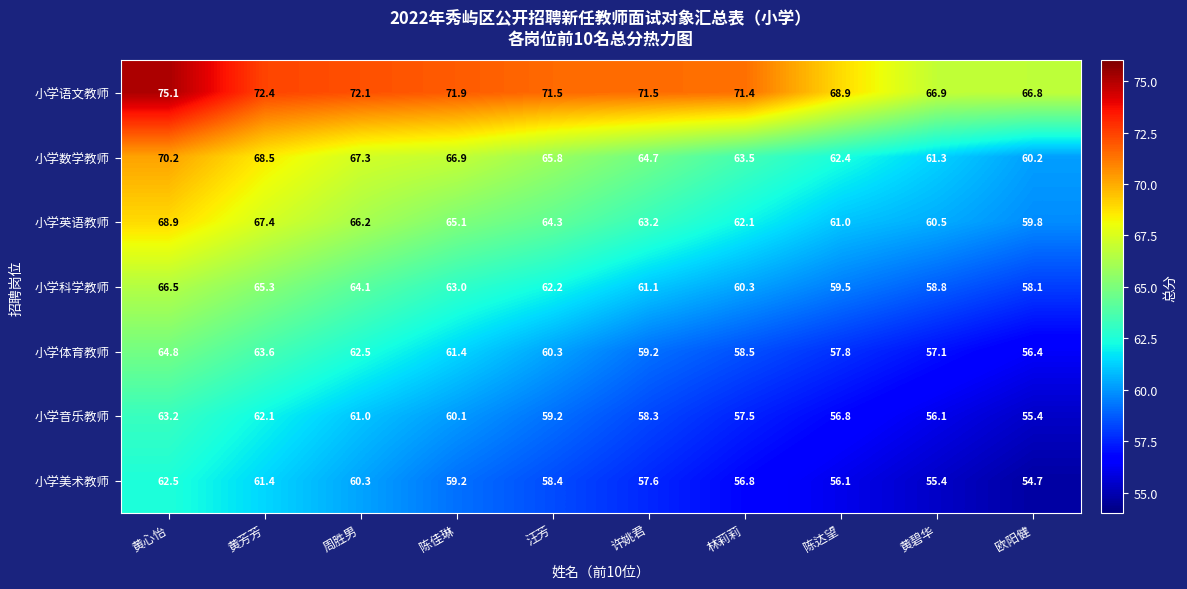

At which category does the chart reach its peak across all series?

黄心怡